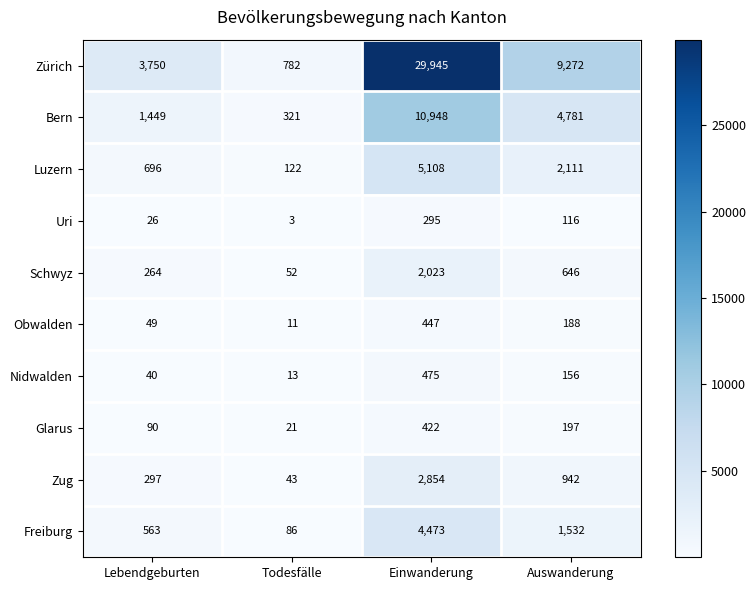

Count the Schwyz values in the range 264 to 2023.

3